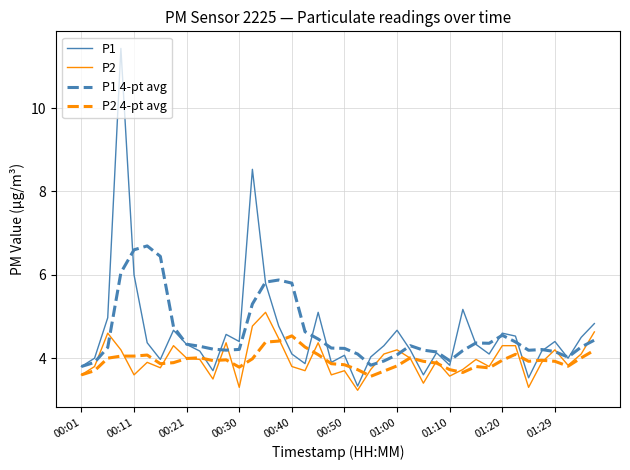

Which series has the widest spread of values?

P1